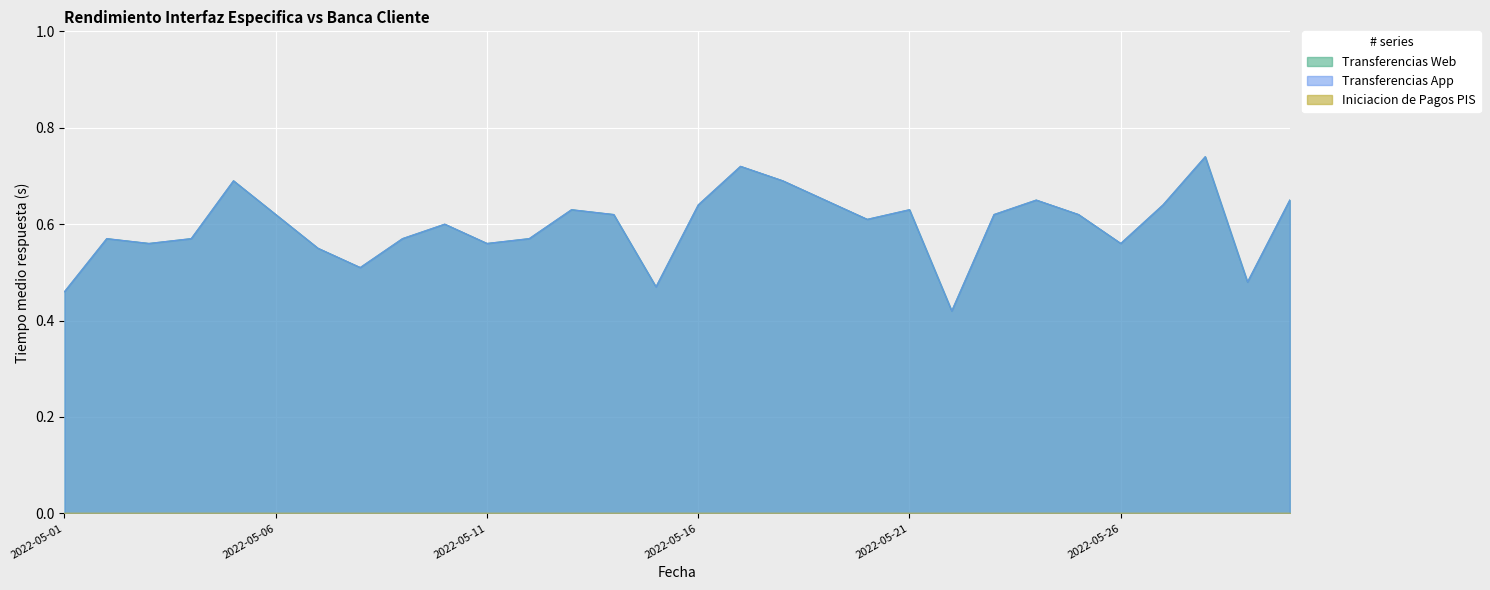

Which series has the largest range (max minus min)?

Transferencias Web